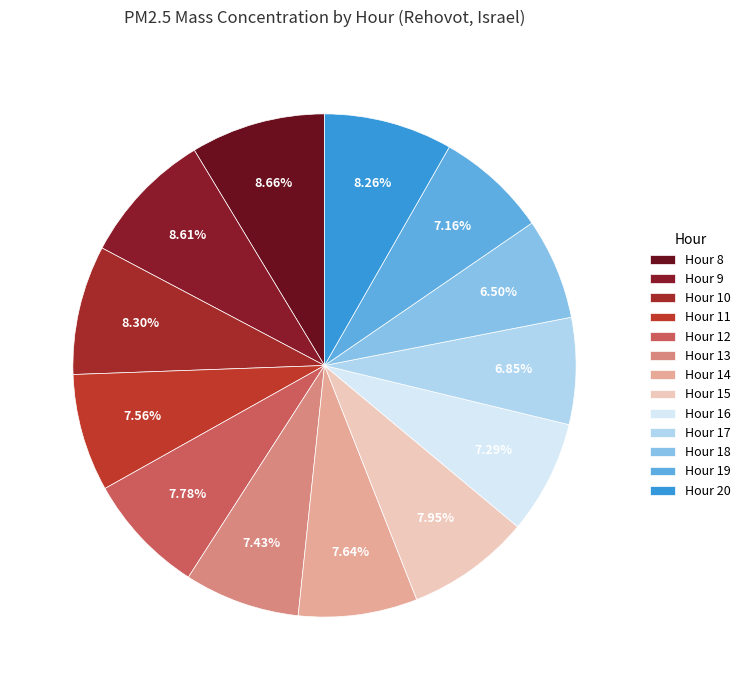

Does any single category account for the majority?

No